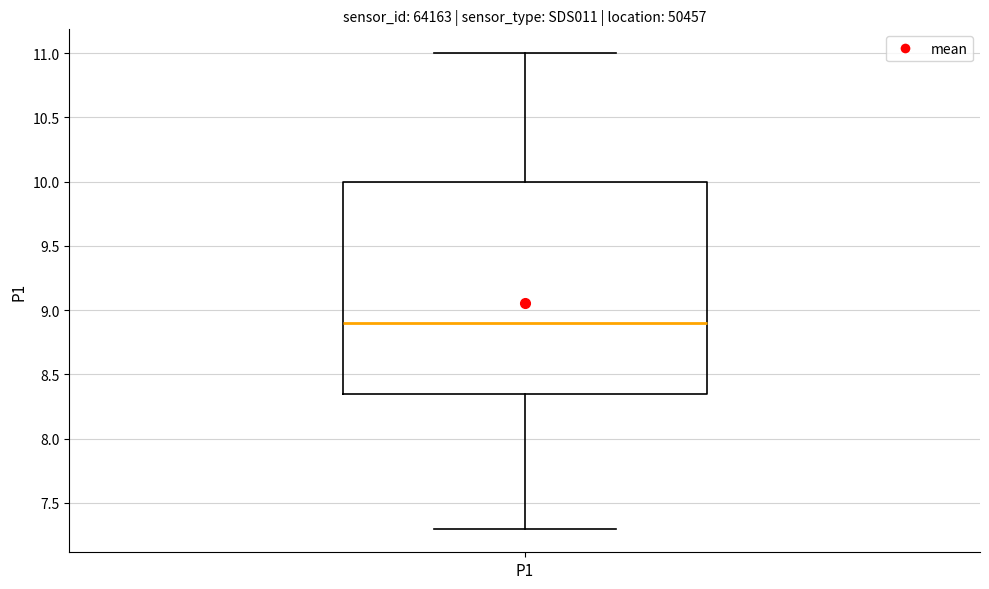

Read this box plot against the y-axis: the position of the median line, the range covered by the box, and the ends of both whiskers. The values are not printed on the chart, so give them approximately, as read against the axis.

median 8.90, box 8.35 to 10.00, whiskers 7.30 to 11.00